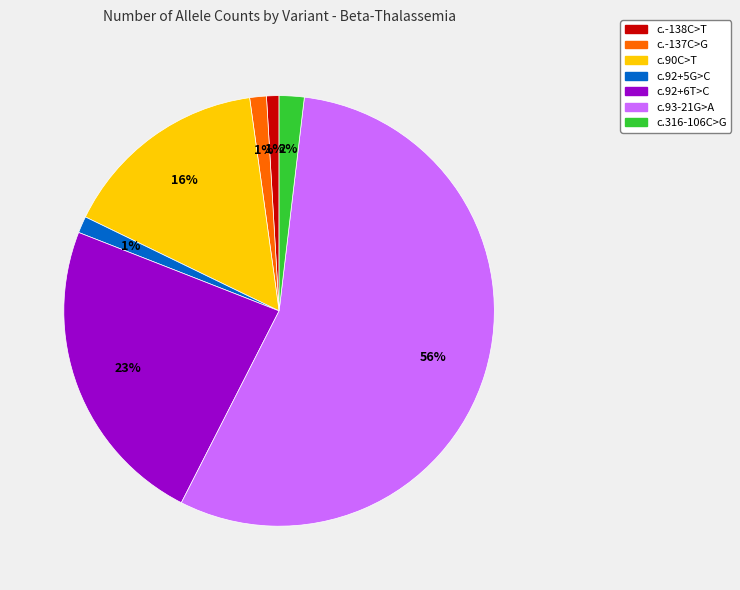

What percentage is the c.-138C>T slice, to the nearest percent?

1%